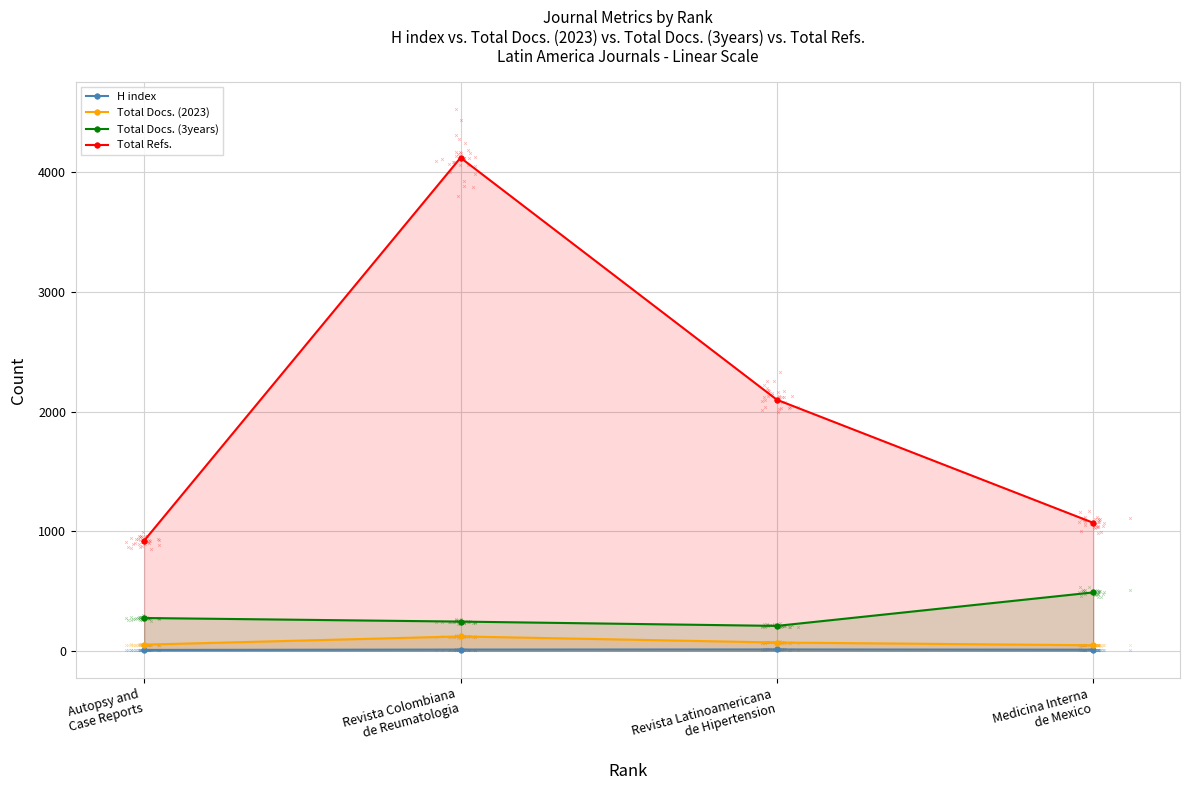

Which series has the widest spread of Y values?

Total Refs.